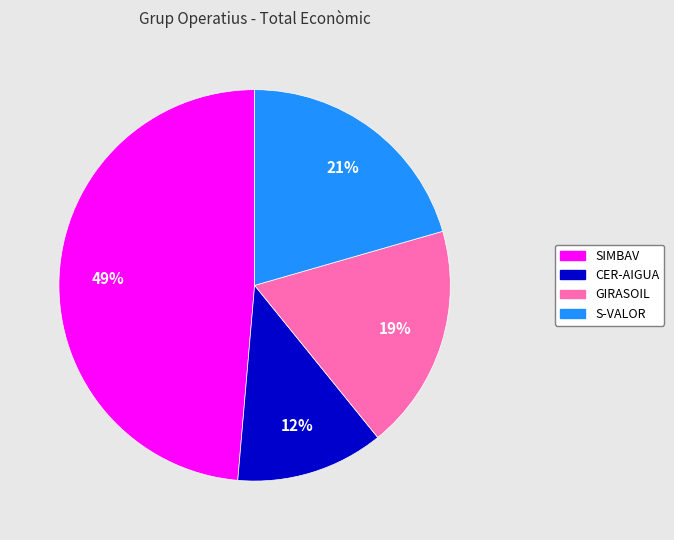

How many segments does this pie chart have?

4